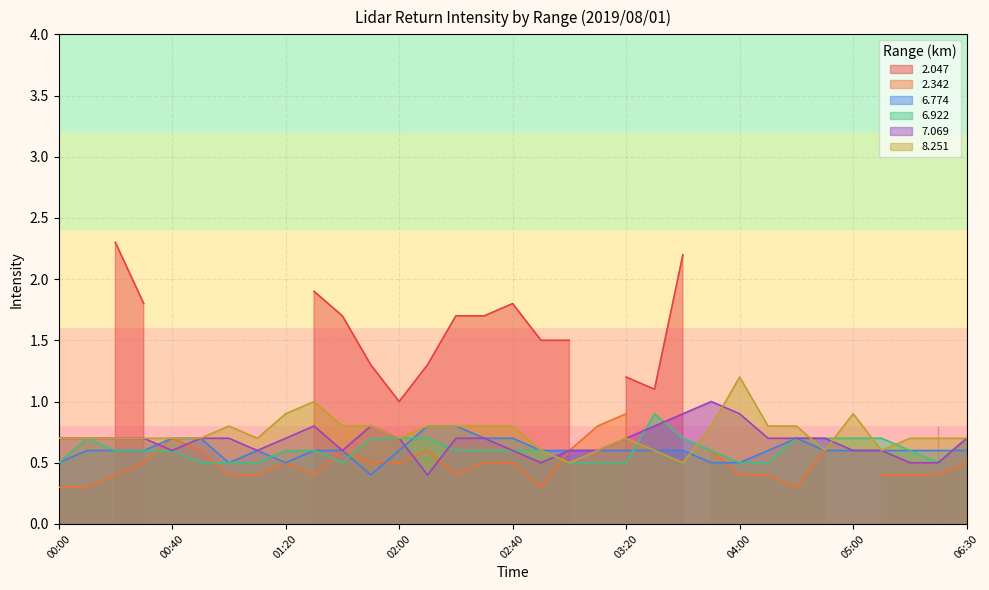

Does the chart have visible grid lines?

Yes